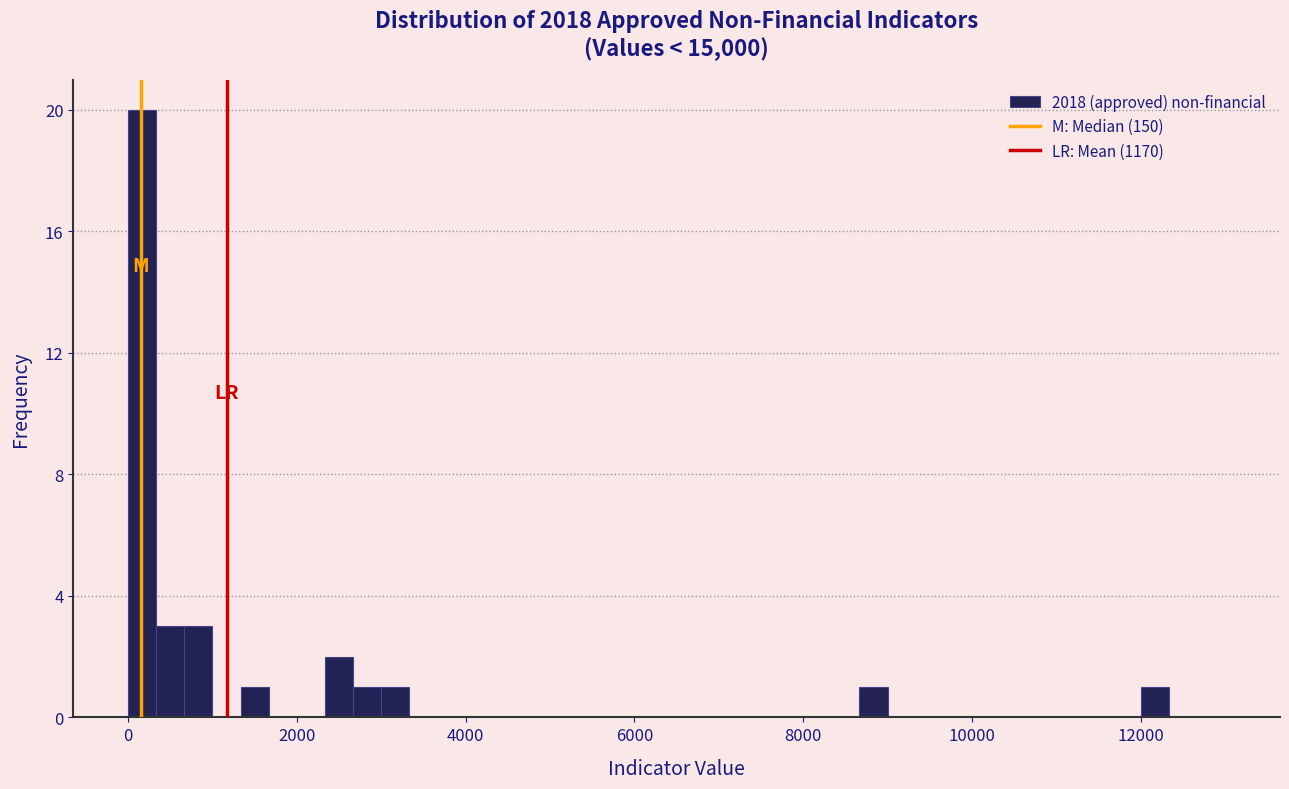

Read against the x-axis, roughly where is the centre of the tallest bar?

200